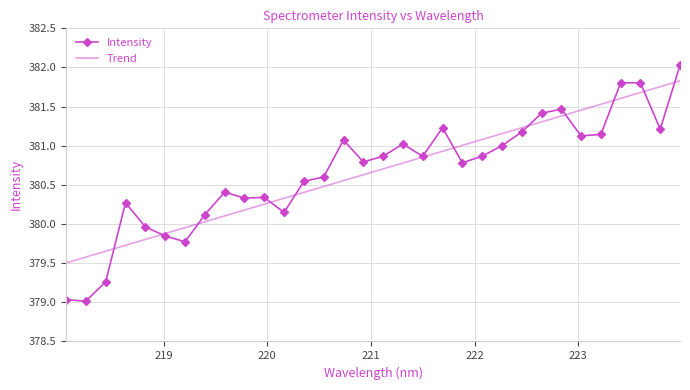

List the series in order of their peak value, highest first.

Intensity, Trend